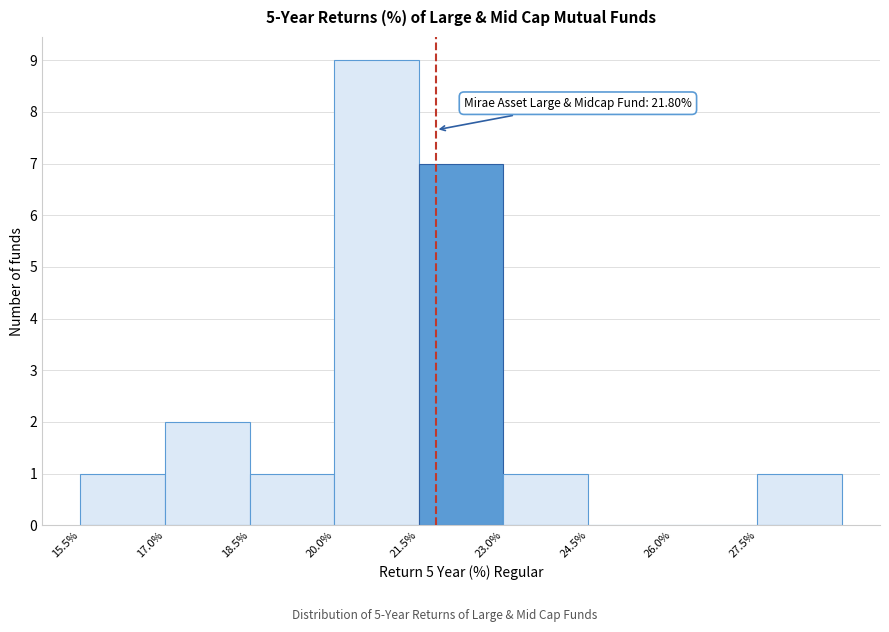

Which range on the x-axis has the tallest bar?

20.0 to 21.5